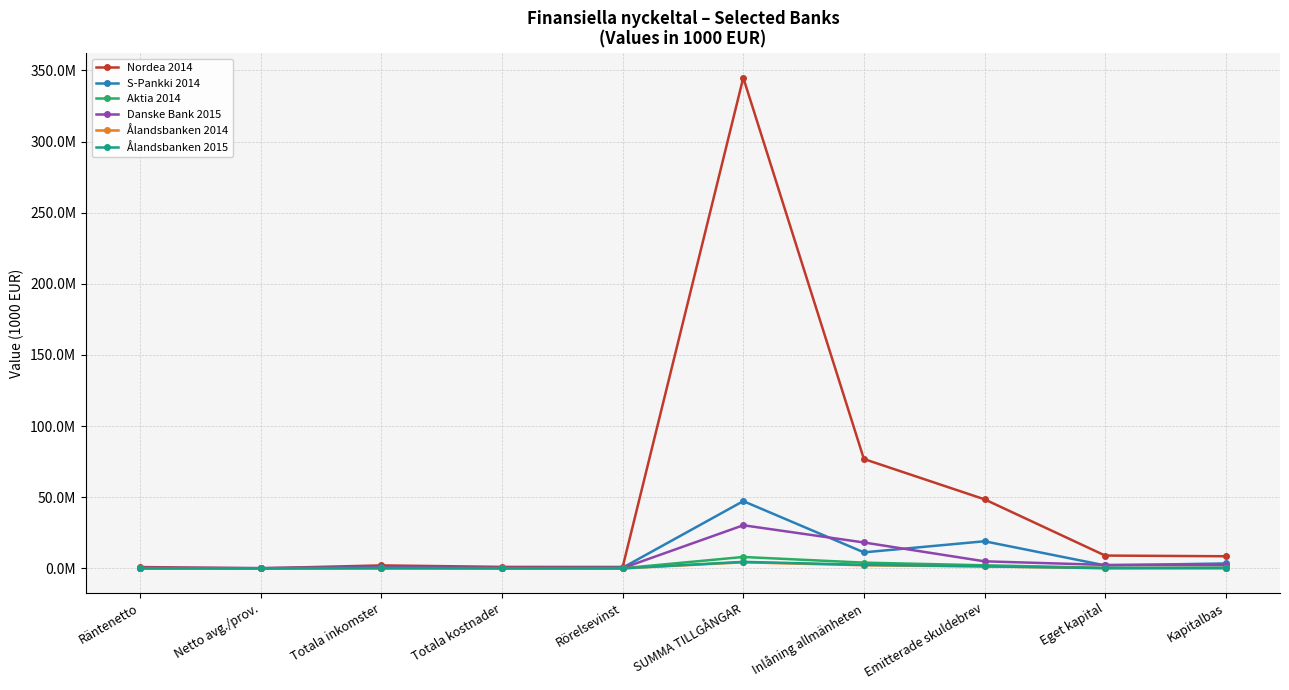

What is the spread (max minus min) of values at Eget kapital?

8853435.5